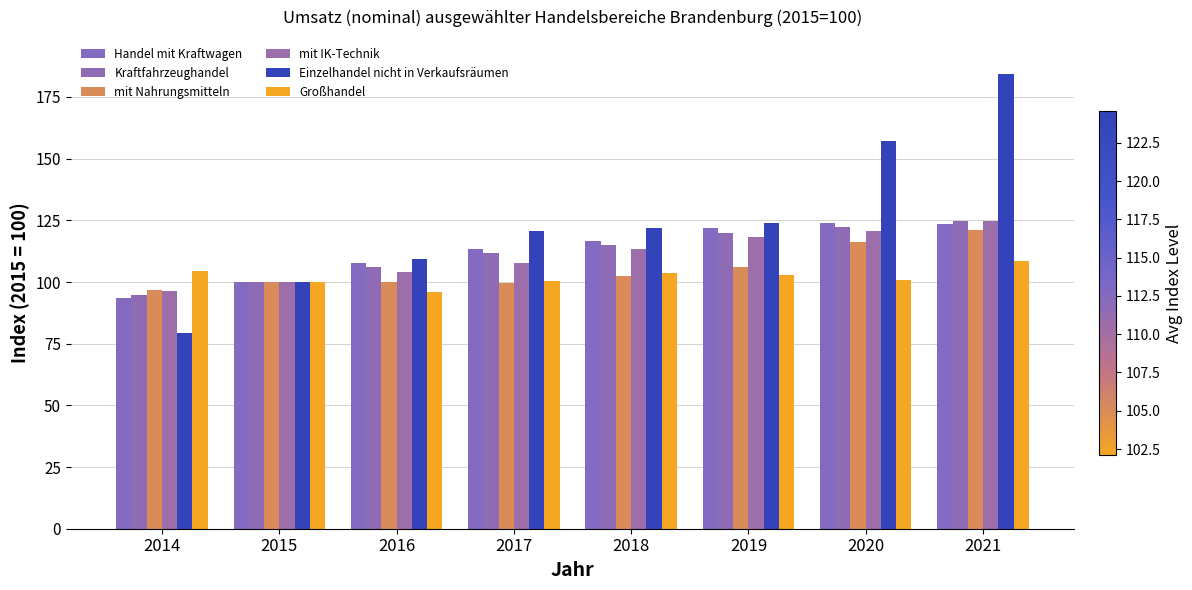

At which label is Handel mit Kraftwagen closest to 108?

2016